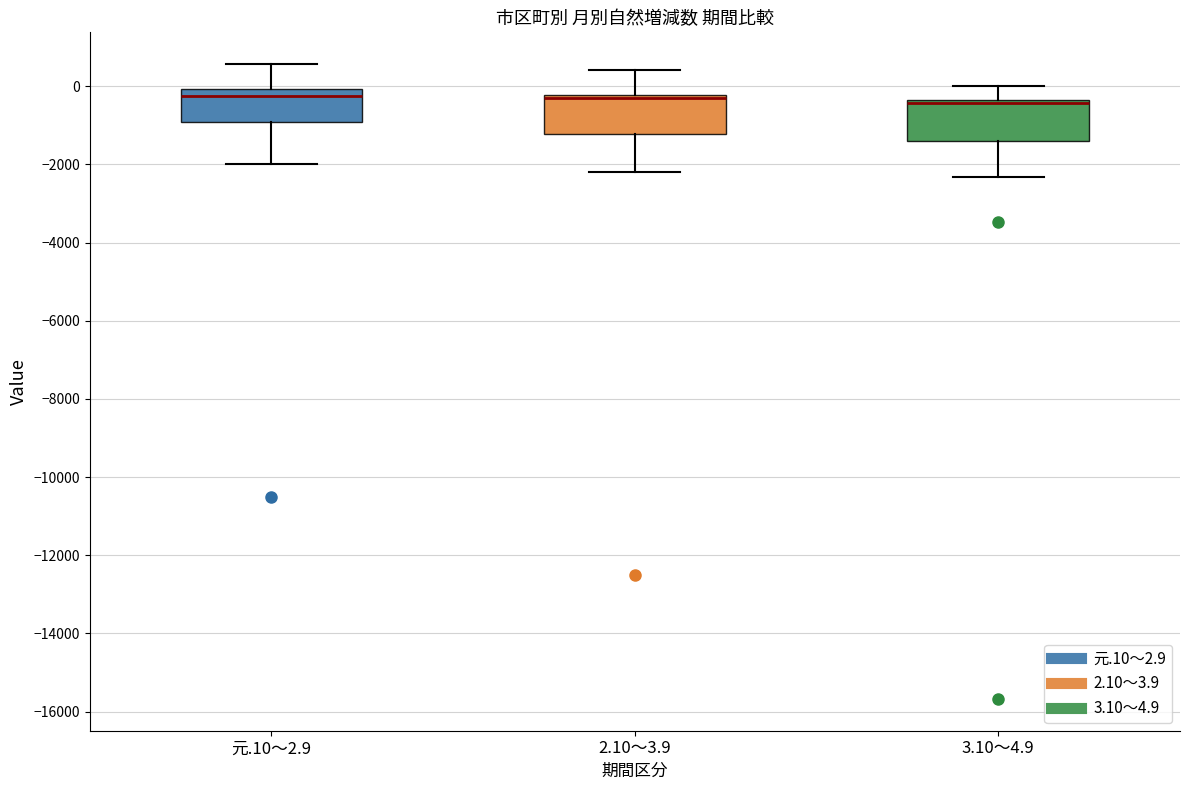

Where is the lower edge of the box for 3.10～4.9 on the y-axis? The values are not printed on the chart, so give them approximately, as read against the axis.

-1400